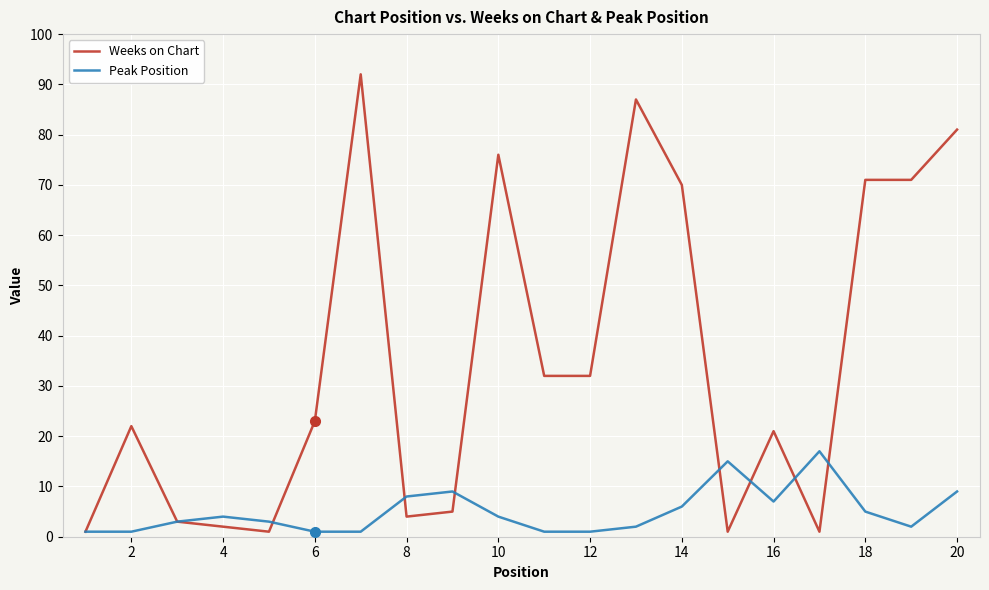

Reading left to right, extract all data points from this chart.

Weeks on Chart: 1	22	3	2	1	23	92	4	5	76	32	32	87	70	1	21	1	71	71	81
Peak Position: 1	1	3	4	3	1	1	8	9	4	1	1	2	6	15	7	17	5	2	9